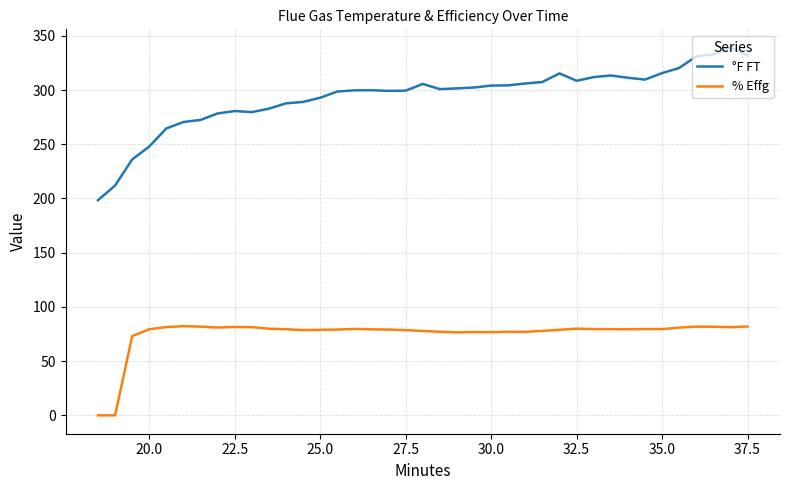

What is the maximum value shown in the chart?

339.0